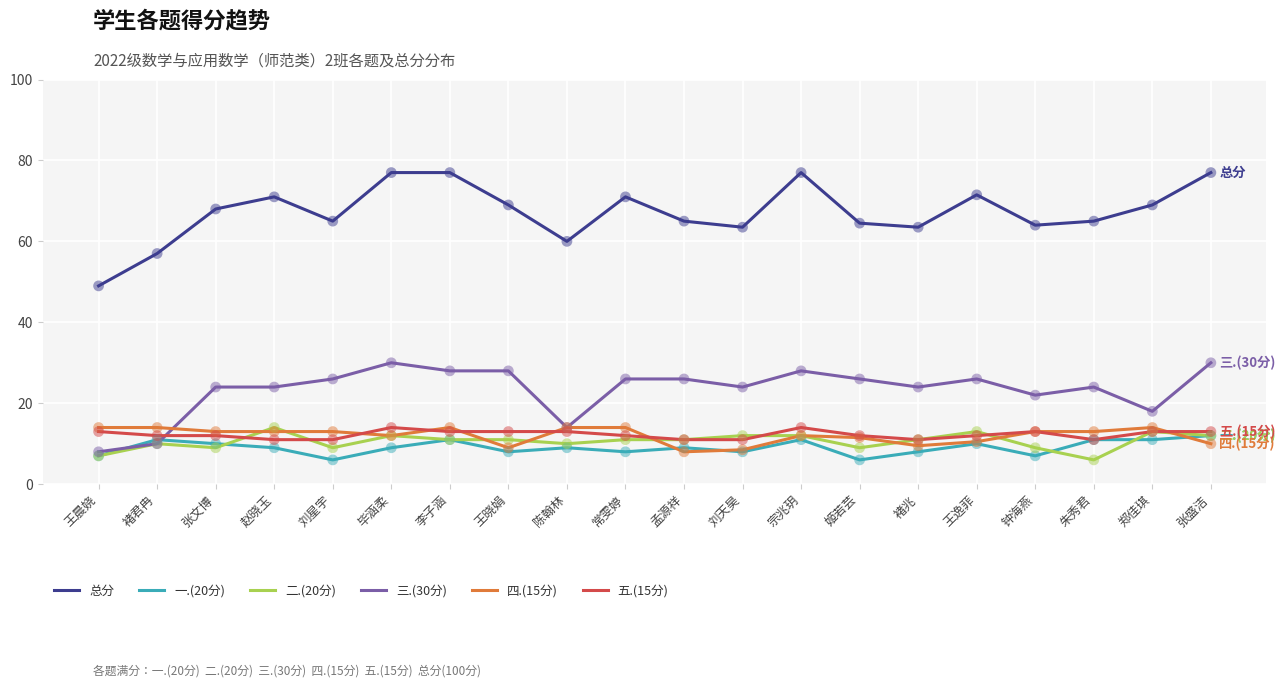

What is the total value across all series at 郑佳琪?

138.0